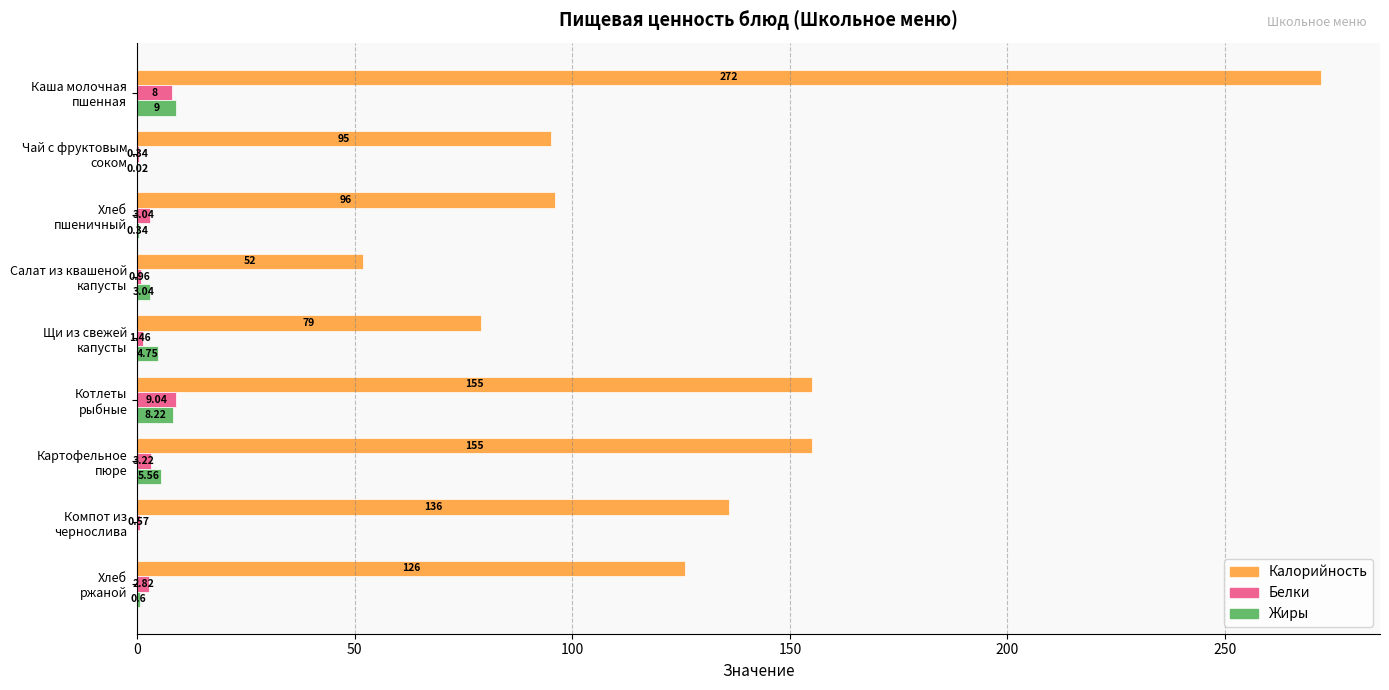

What is the sum of all Калорийность values?

1166.0